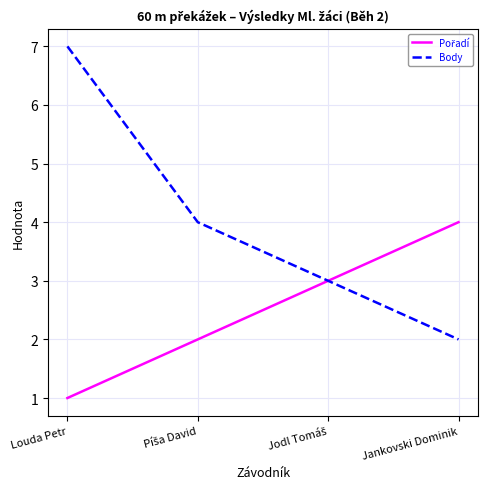

At which category does the chart reach its peak across all series?

Louda Petr